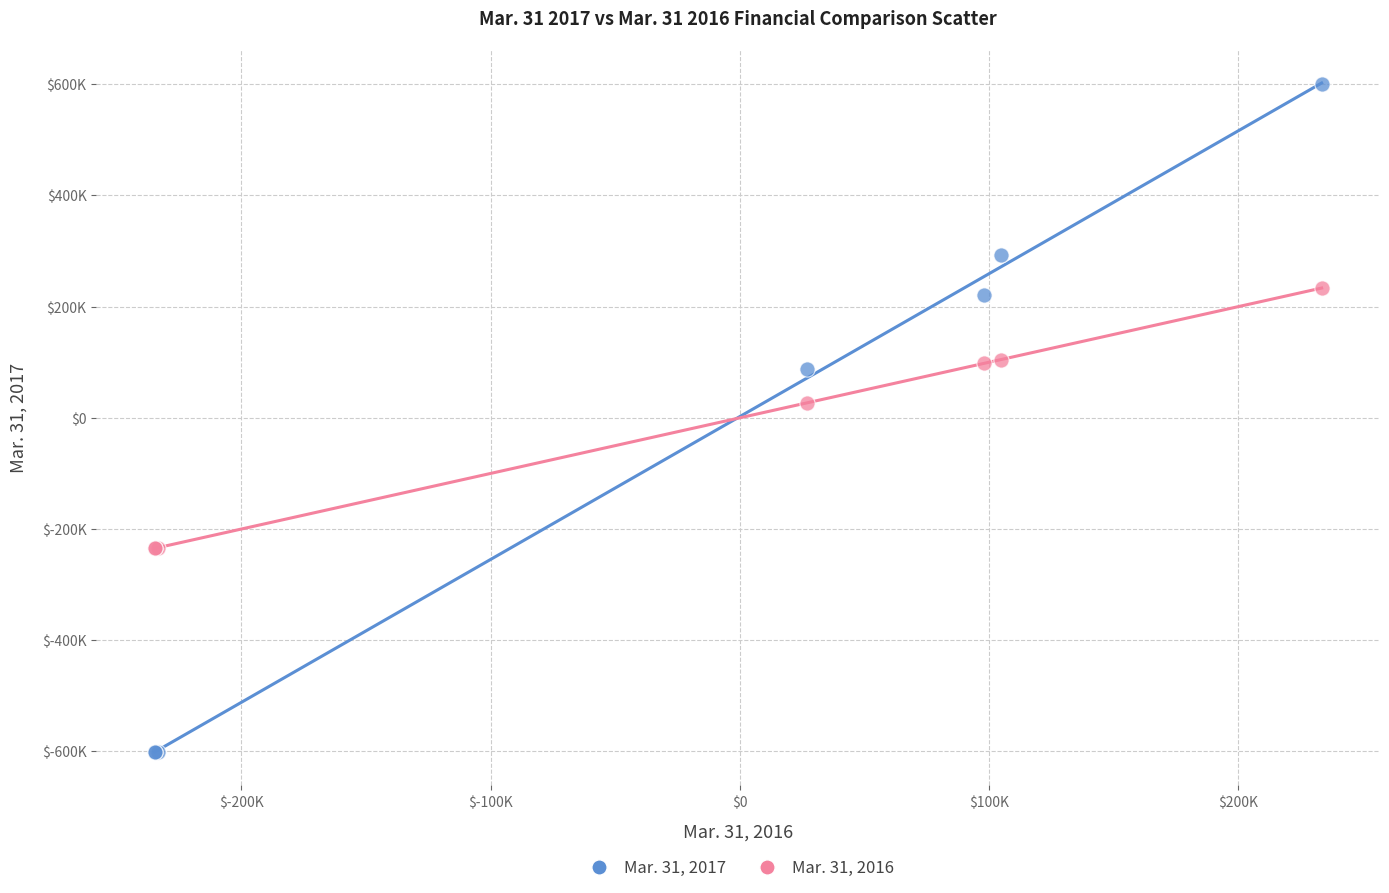

Which series reaches the maximum Y coordinate?

Mar. 31, 2017